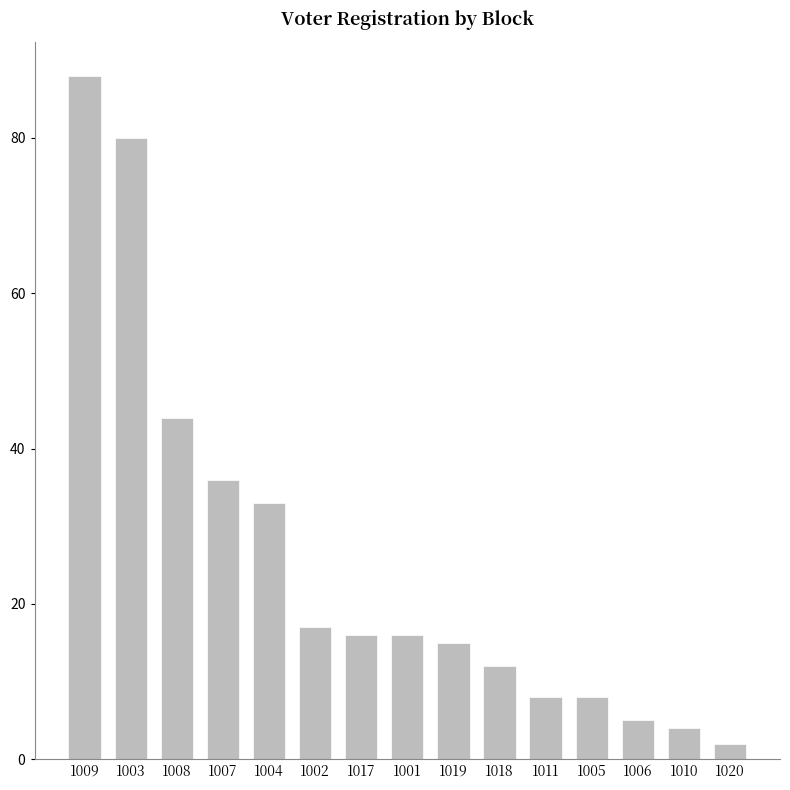

Where does the data first go above 16?

1009